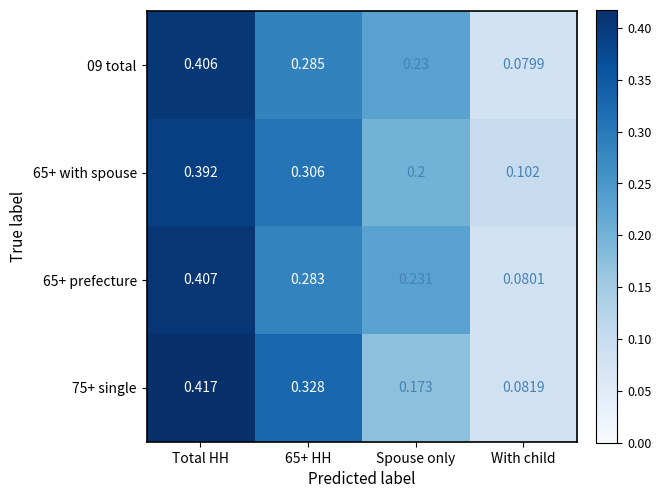

Where is 65+ with spouse nearest to the value 0?

With child